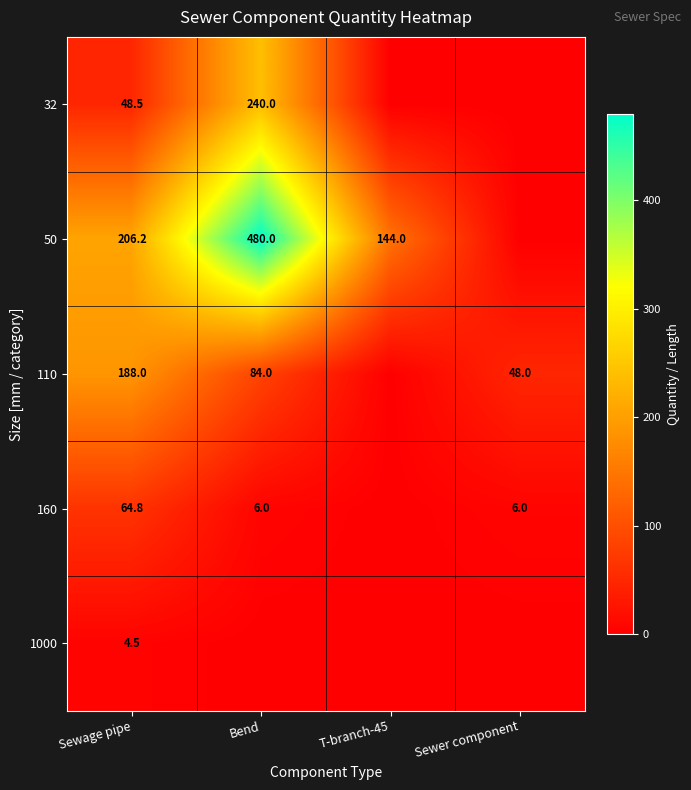

The value of 50 at T-branch-45 is 237.0. True or false?

False